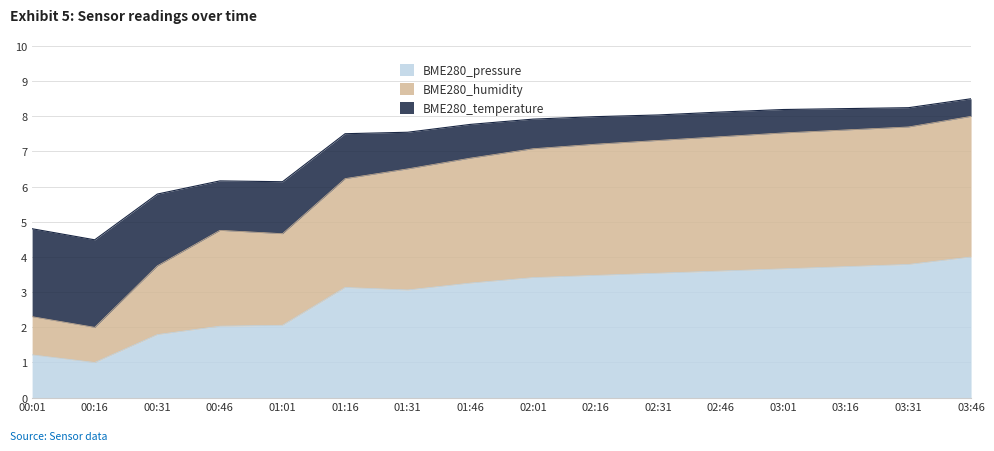

What is the total value across all series at 02:16?

8.0